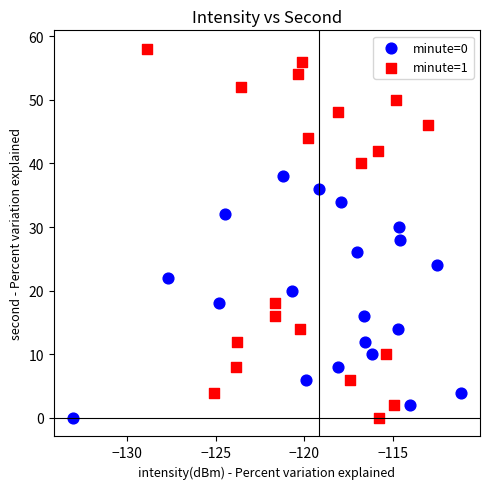

Which series has the largest Y range (max minus min)?

minute=1